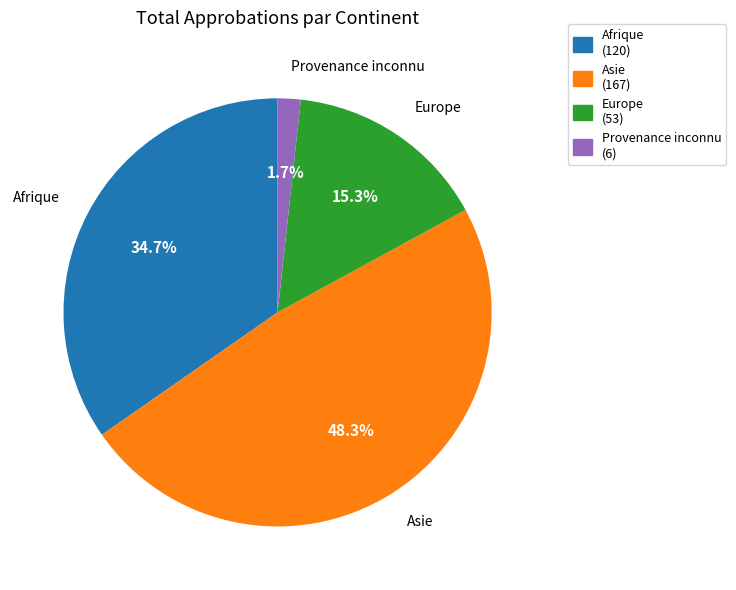

To the nearest percent, what is the average slice percentage?

25%